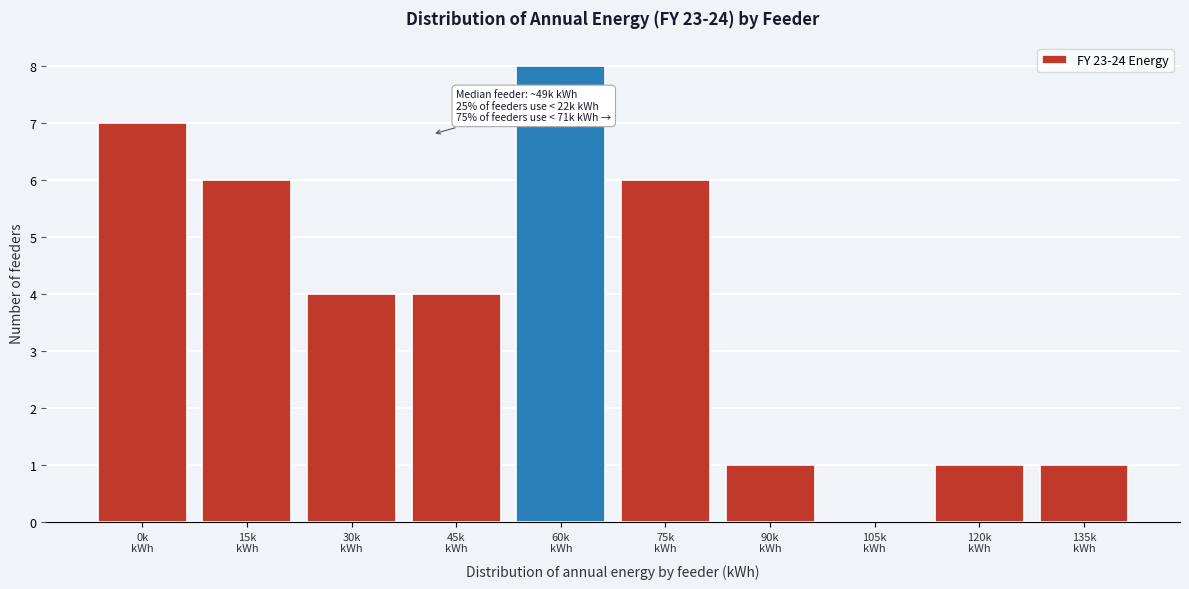

What is the greatest value displayed?

8